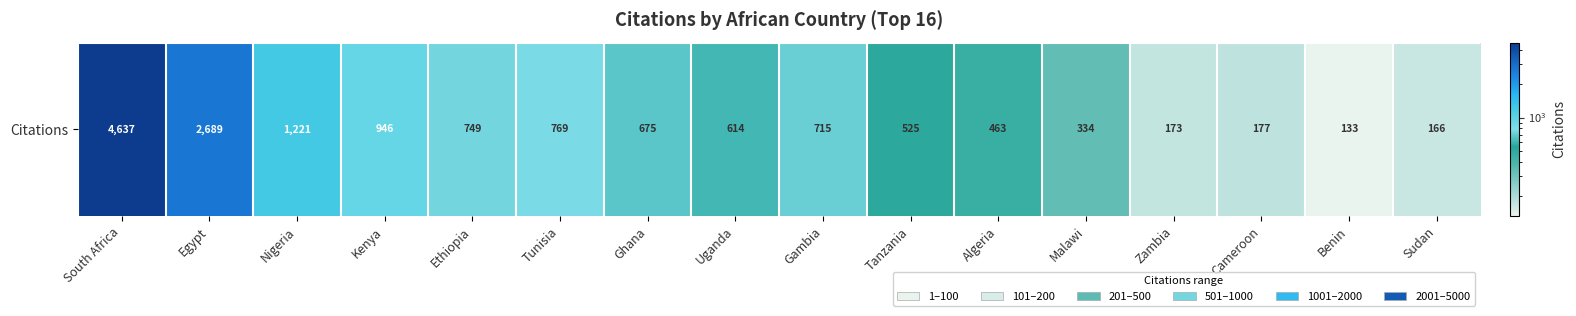

What is the greatest value displayed?

4637